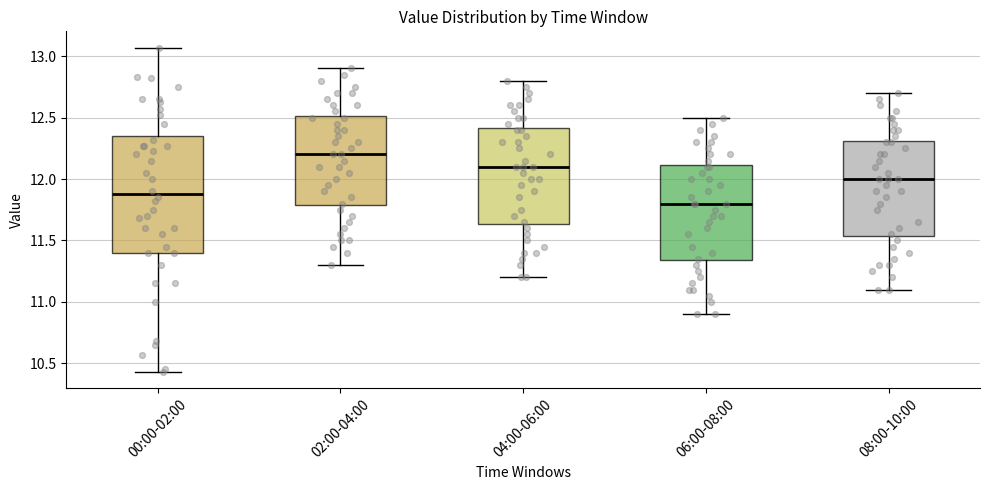

Reading left to right, transcribe this box plot: for each box, give where its median line is, the range the box spans, and where its two whiskers end, as read against the y-axis. The values are not printed on the chart, so give them approximately, as read against the axis.

00:00-02:00: median 11.90, box 11.40 to 12.35, whiskers 10.45 to 13.05
02:00-04:00: median 12.20, box 11.80 to 12.50, whiskers 11.30 to 12.90
04:00-06:00: median 12.10, box 11.65 to 12.40, whiskers 11.20 to 12.80
06:00-08:00: median 11.80, box 11.35 to 12.10, whiskers 10.90 to 12.50
08:00-10:00: median 12.00, box 11.55 to 12.30, whiskers 11.10 to 12.70